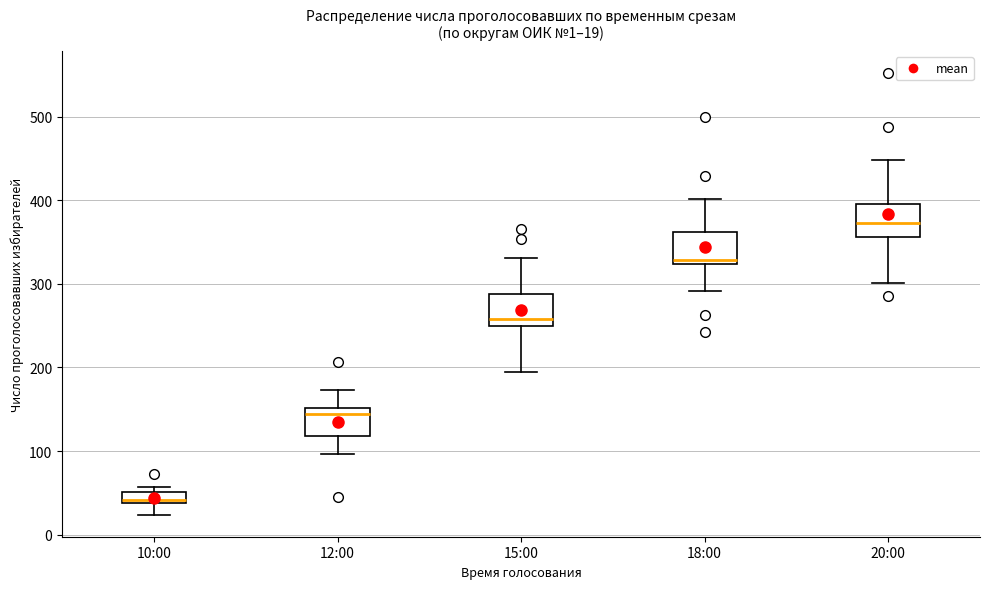

Which box's median line is the lowest?

10:00